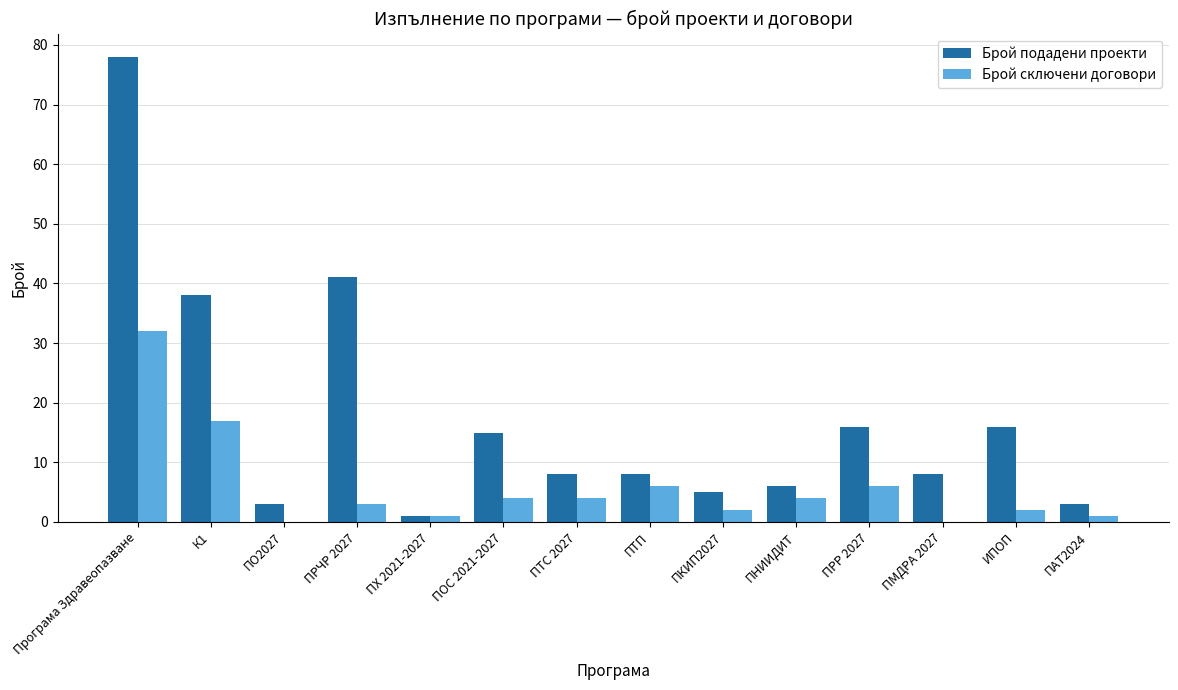

Which label corresponds to the largest value in the chart?

Програма Здравеопазване